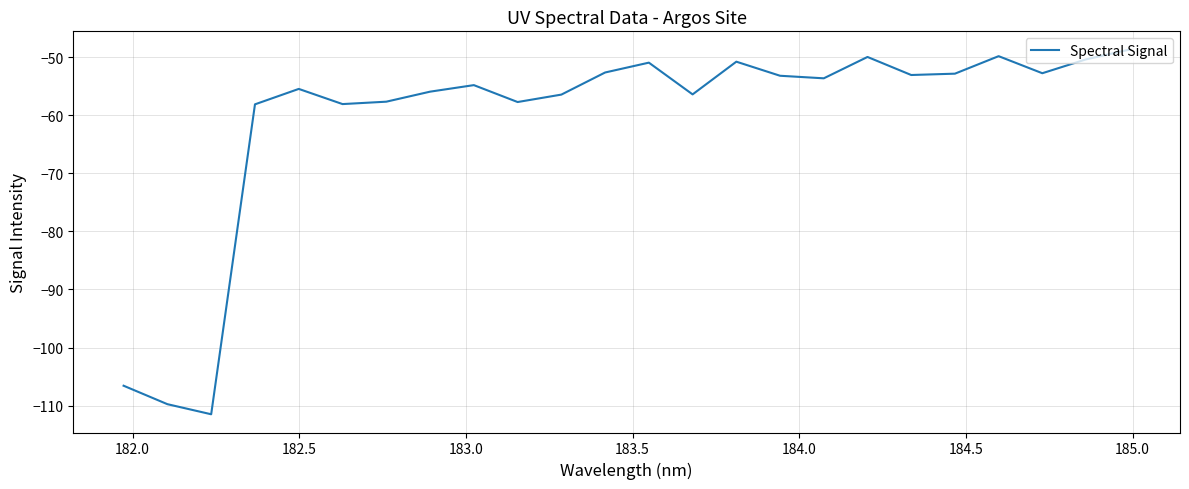

What is the greatest value displayed?

-48.7